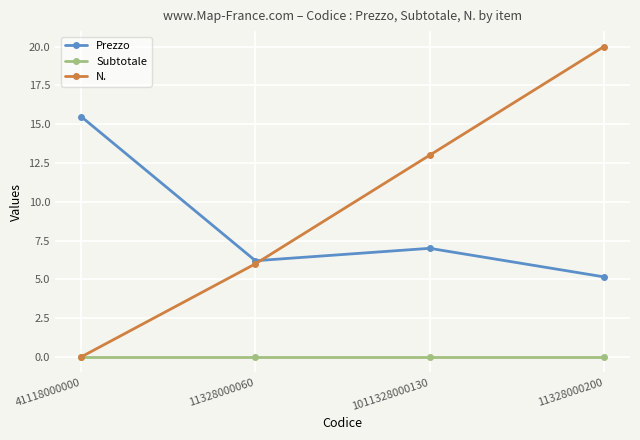

Reading right to left, what are all the values shown in this chart?

Prezzo: 11328000200=5.2	1011328000130=7.0	11328000060=6.2	41118000000=15.5
Subtotale: 11328000200=0.0	1011328000130=0.0	11328000060=0.0	41118000000=0.0
N.: 11328000200=20.0	1011328000130=13.0	11328000060=6.0	41118000000=0.0